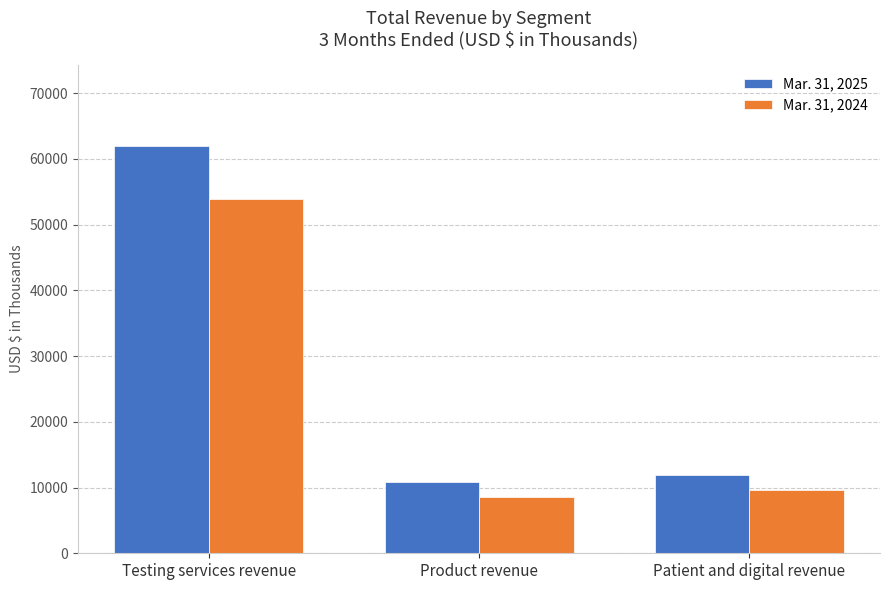

Reading left to right, transcribe all the data shown in this chart.

Mar. 31, 2025: Testing services revenue=61921	Product revenue=10810	Patient and digital revenue=11954
Mar. 31, 2024: Testing services revenue=53837	Product revenue=8594	Patient and digital revenue=9618